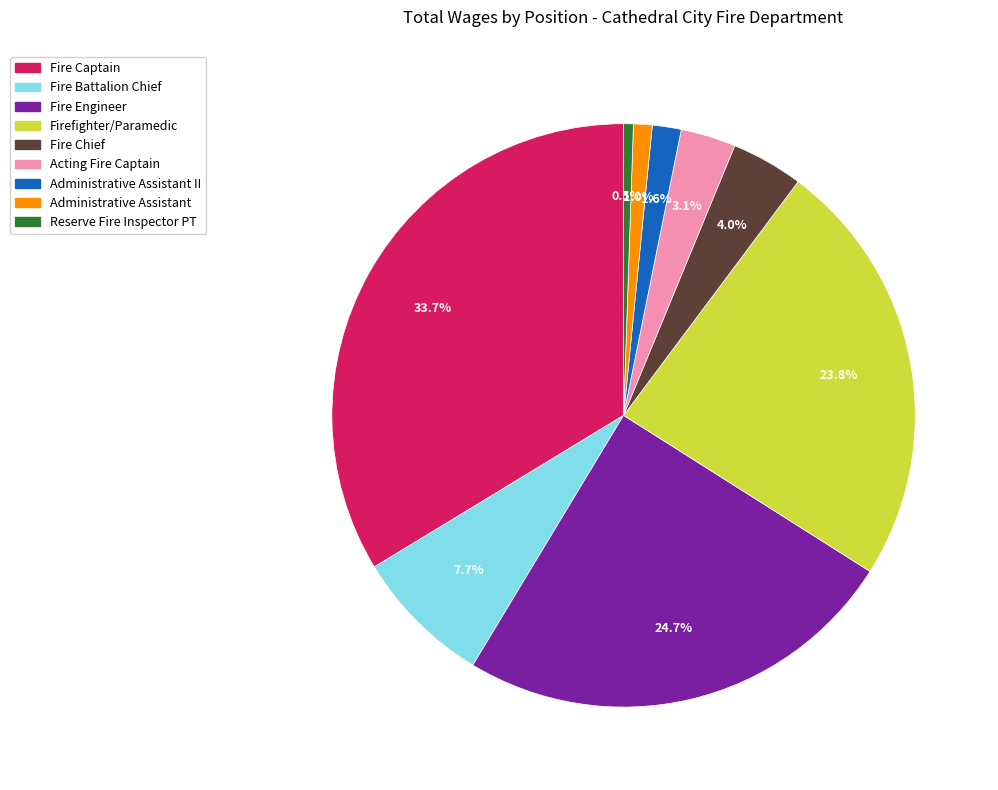

Does any single category account for the majority?

No